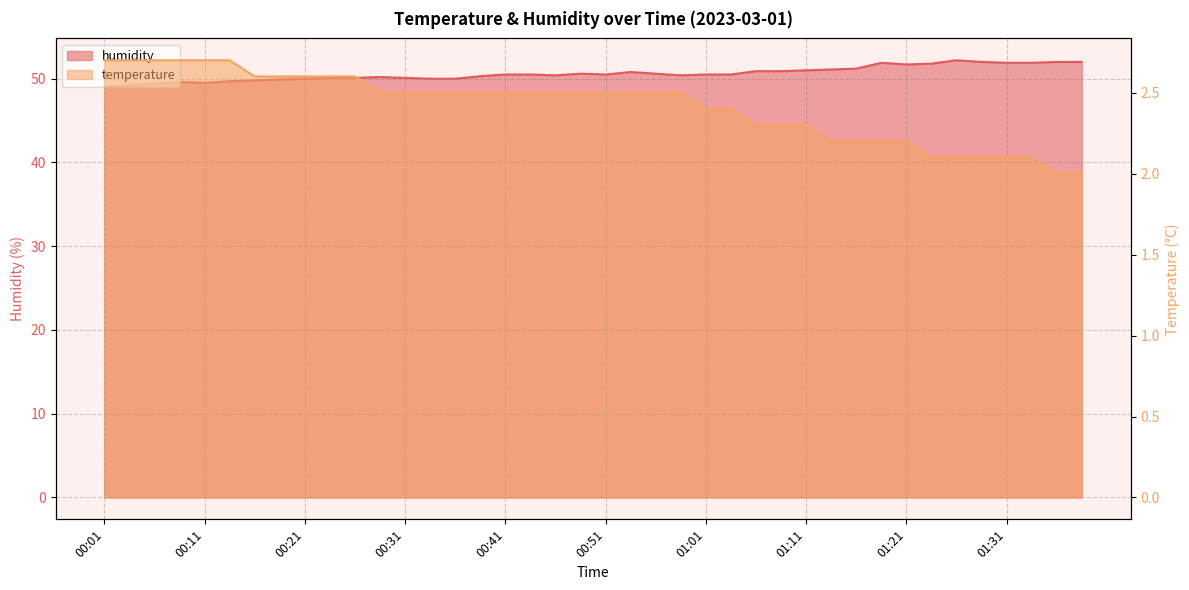

What is the label of the 28th point from the right?

00:31